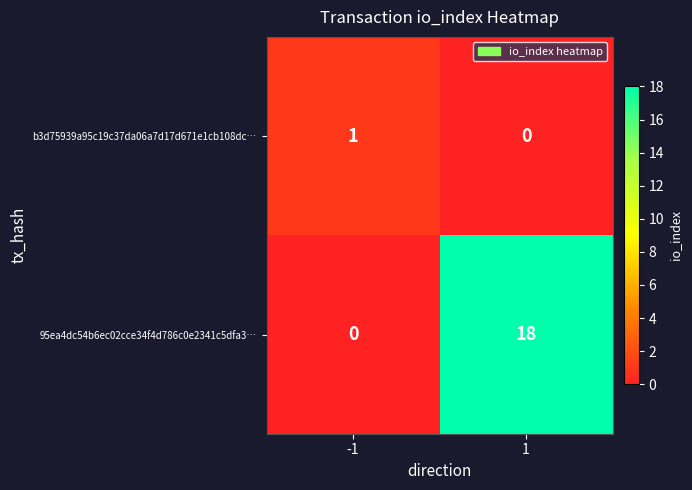

What is the difference between the maximum and minimum values in the 95ea4dc54b6ec02cce34f4d786c0e2341c5dfa3… series?

18